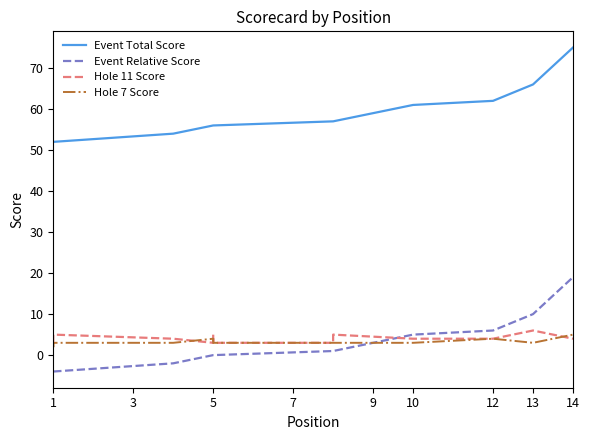

True or false: Hole 11 Score and Event Total Score intersect in this chart.

False